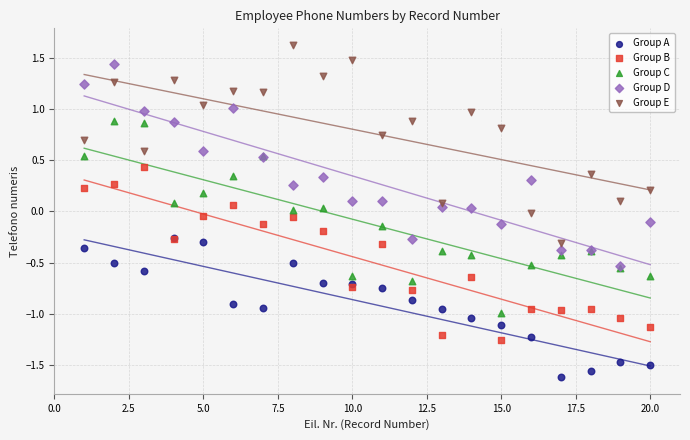

Which series reaches the minimum Y coordinate?

Group A